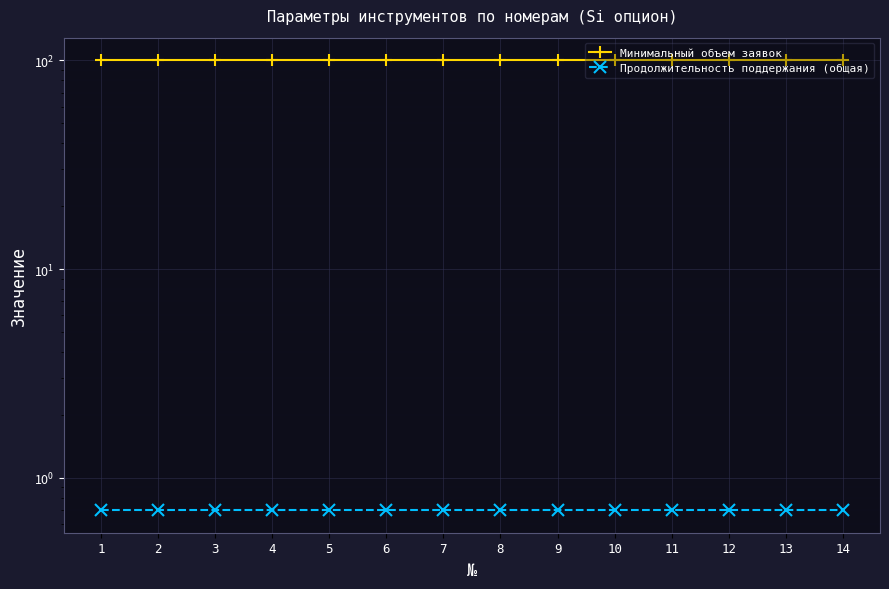

What is the total value across all series at 7?

100.7